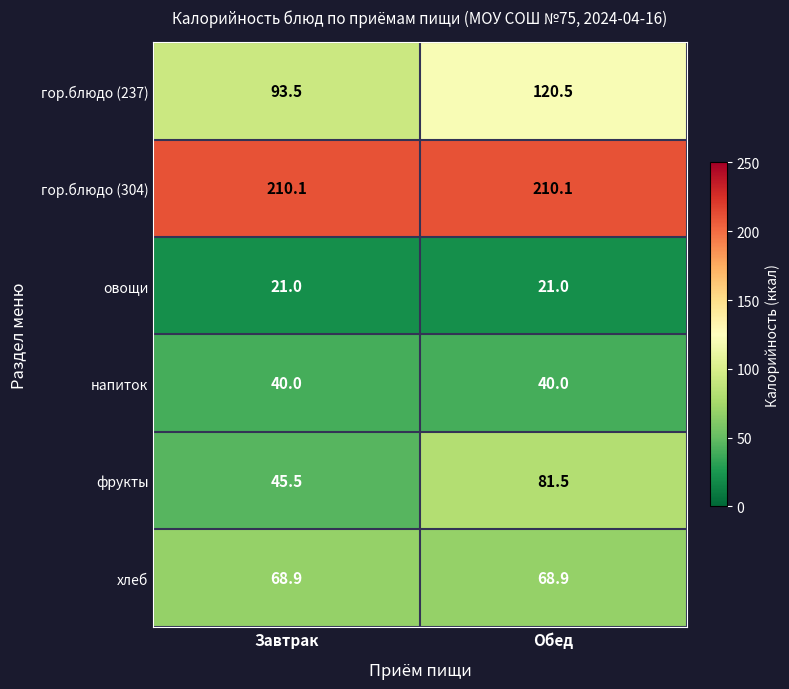

Reading left to right, what are all the values shown in this chart?

гор.блюдо (237): Завтрак=93.5	Обед=120.5
гор.блюдо (304): Завтрак=210.1	Обед=210.1
овощи: Завтрак=21.0	Обед=21.0
напиток: Завтрак=40.0	Обед=40.0
фрукты: Завтрак=45.5	Обед=81.5
хлеб: Завтрак=68.9	Обед=68.9